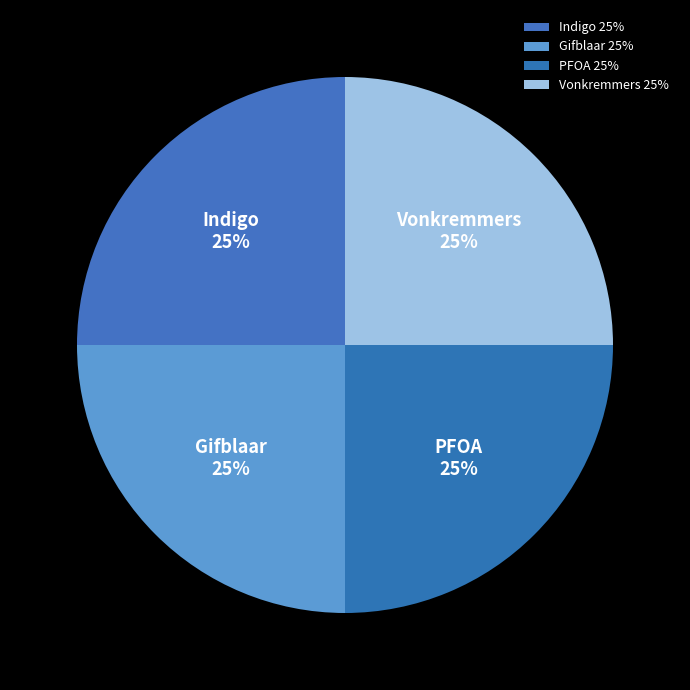

Does Indigo account for over 50% of the chart?

No